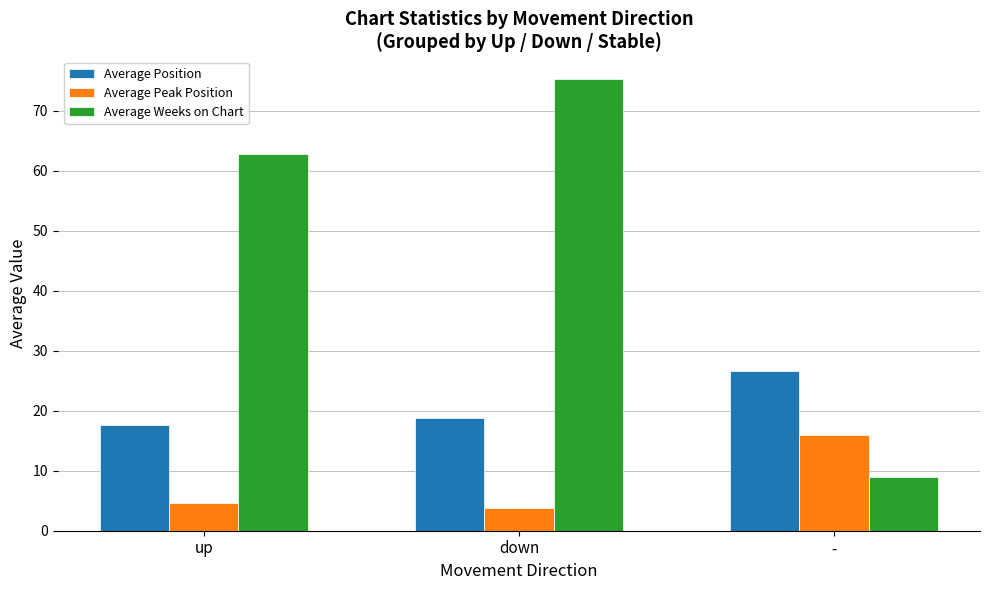

Rank the series by their maximum value, from highest to lowest.

Average Weeks on Chart, Average Position, Average Peak Position